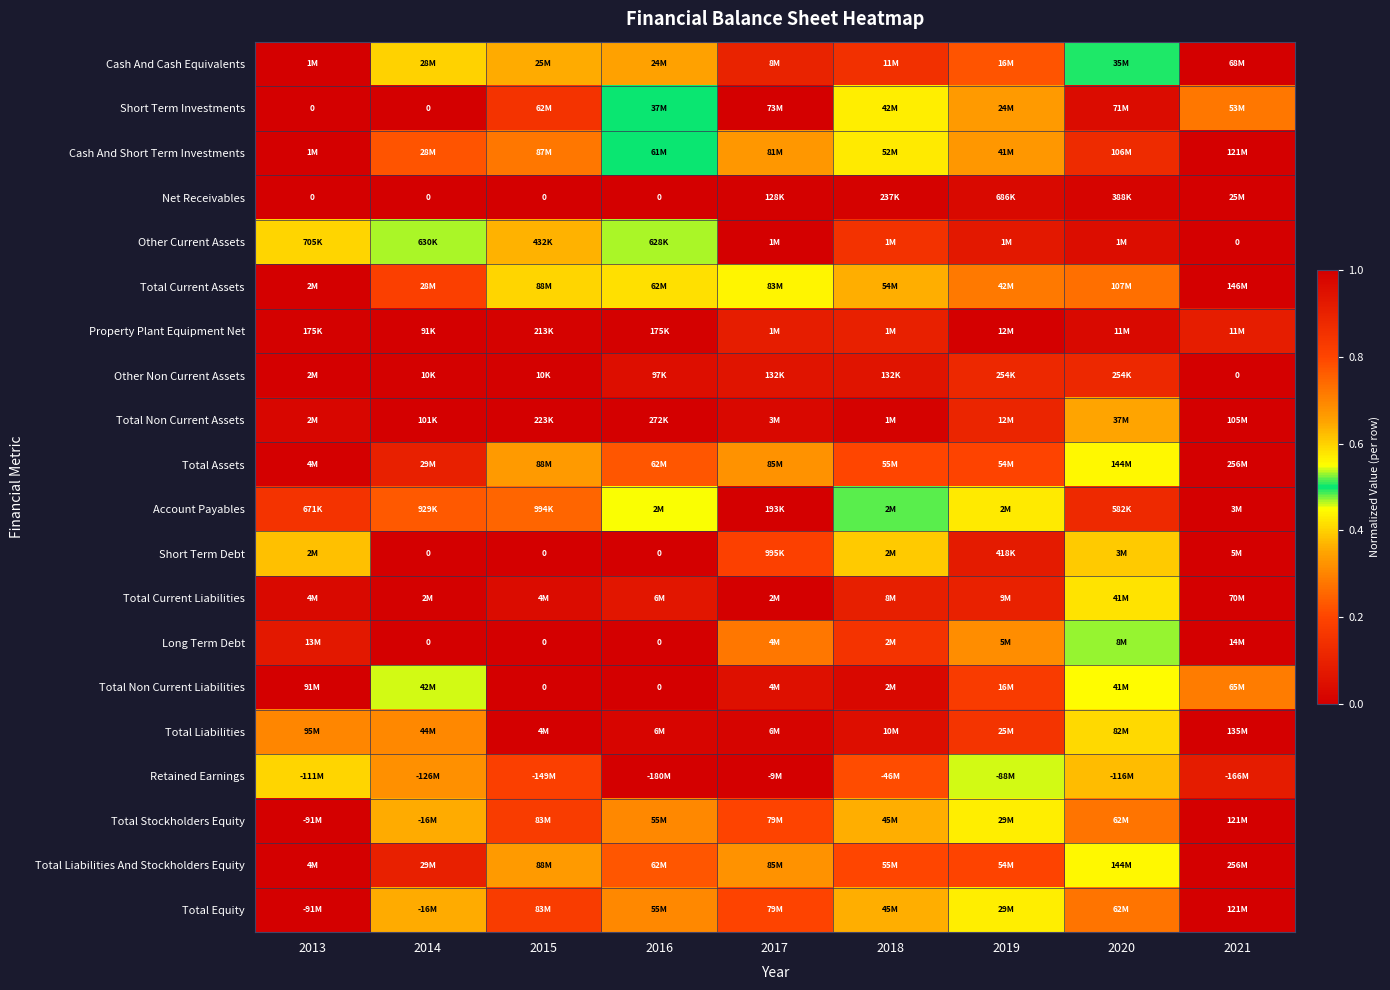

At which label is Total Assets closest to 0?

2013